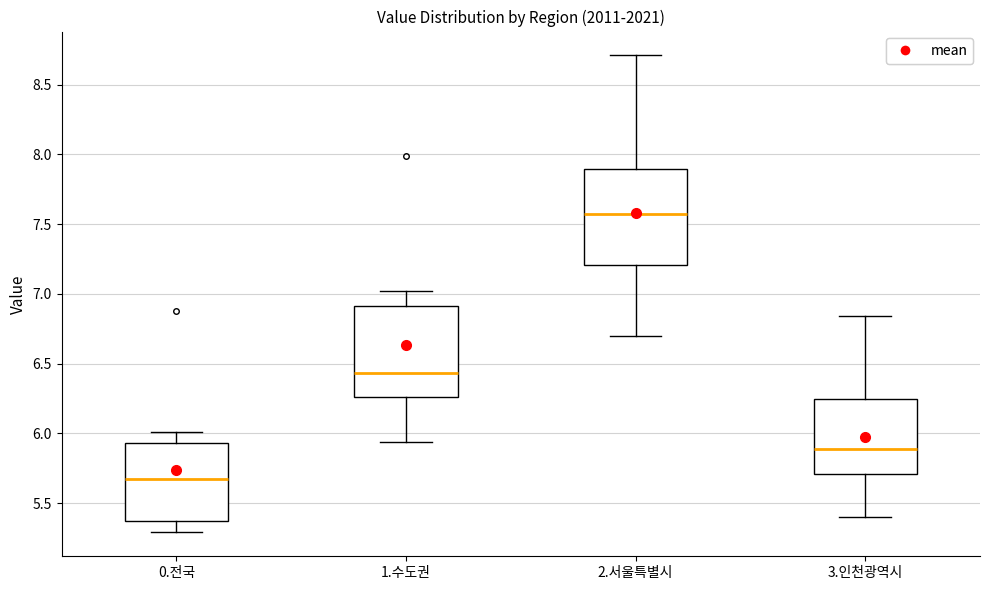

Which box has the highest median line?

2.서울특별시